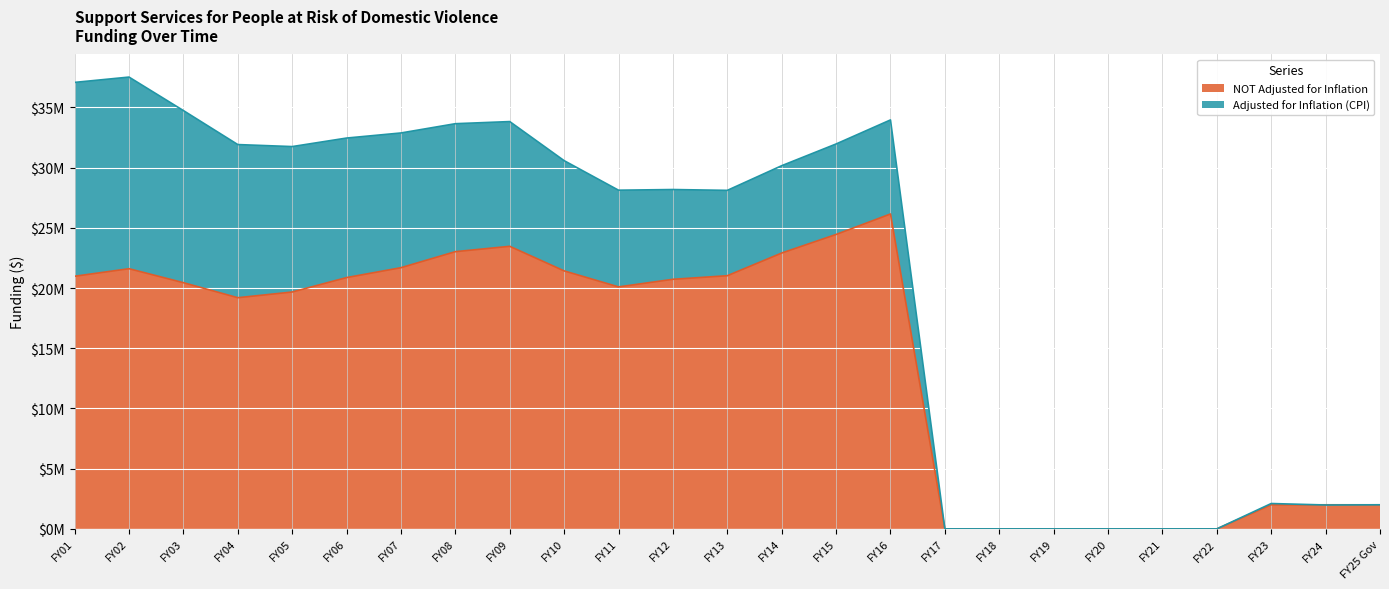

What is the difference between the maximum and second lowest values in the NOT Adjusted for Inflation series?

26148905